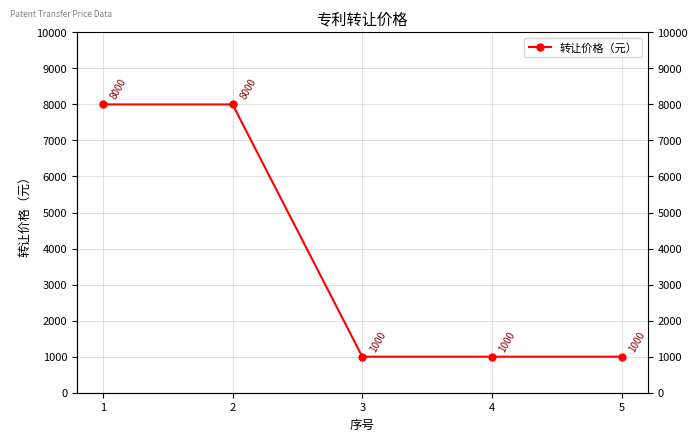

What is the sum of all values?

19000